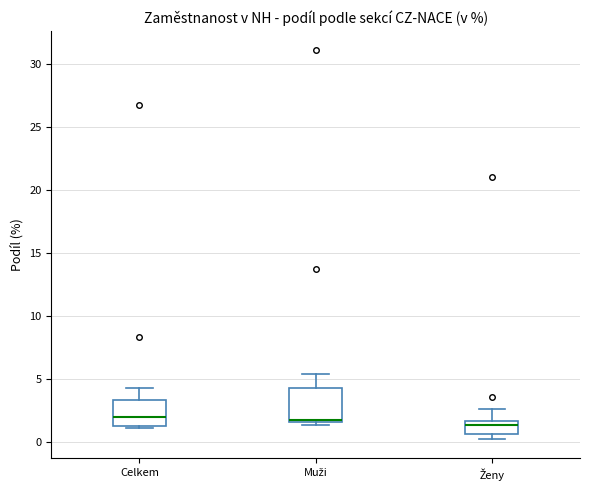

Comparing the boxes themselves (not the whiskers), which one is the tallest?

Muži